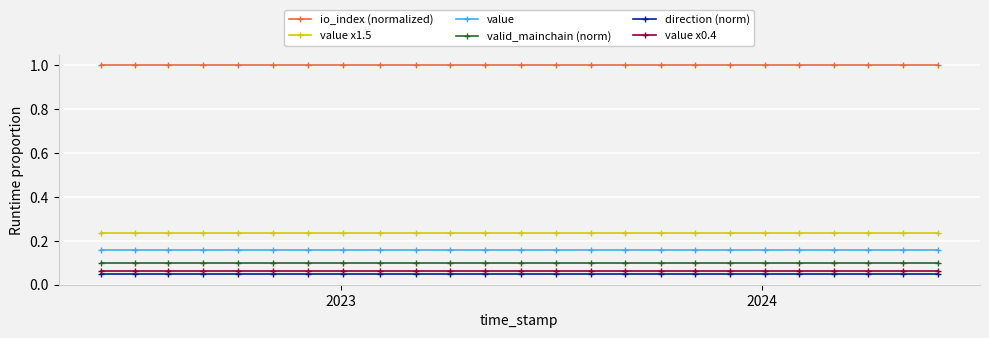

How many lines are shown in the chart?

6